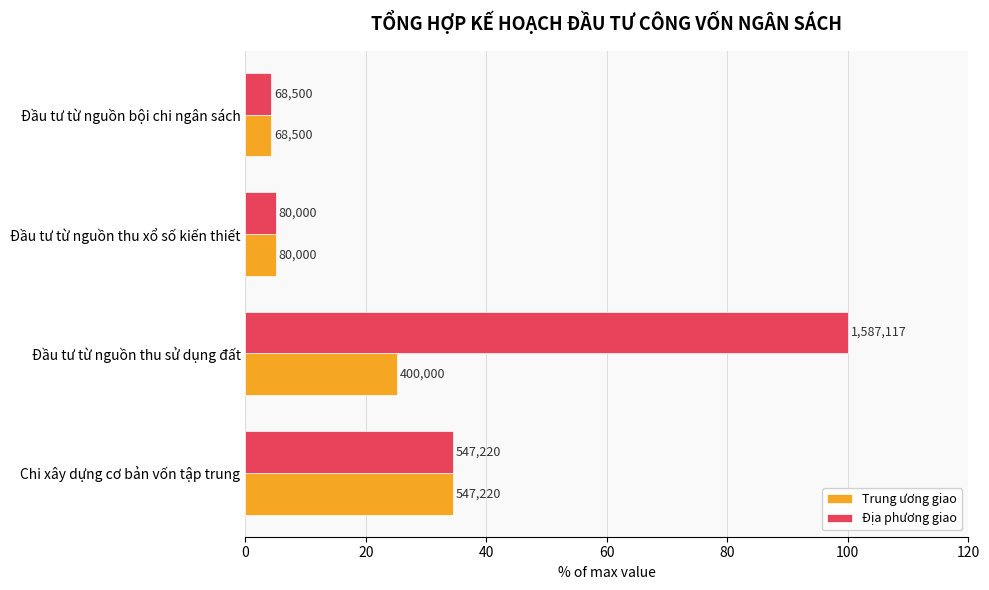

List the series in order of their overall mean, highest first.

Địa phương giao, Trung ương giao